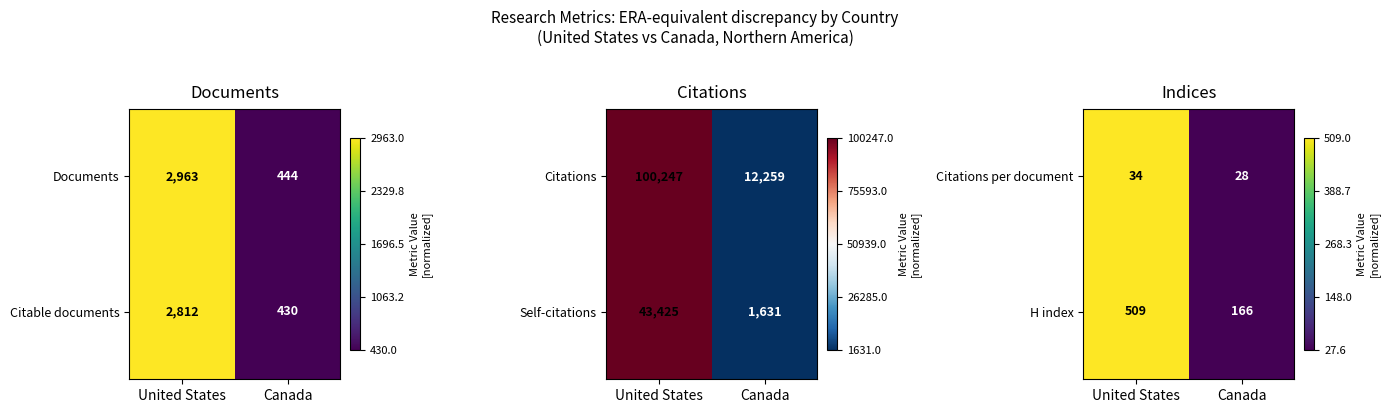

What is the sum of all H index values?

675